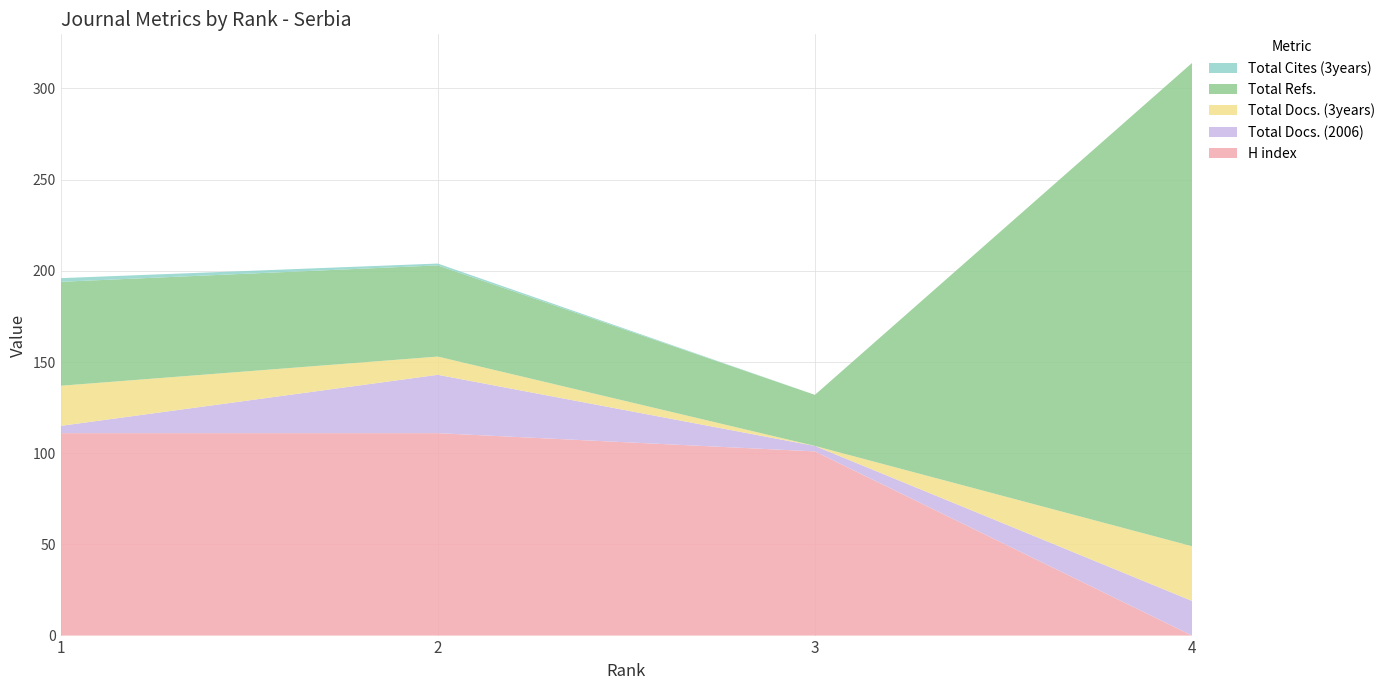

Reading right to left, what are all the values shown in this chart?

H index: 4=0	3=101	2=111	1=111
Total Docs. (2006): 4=19	3=3	2=32	1=4
Total Docs. (3years): 4=30	3=0	2=10	1=22
Total Refs.: 4=265	3=28	2=50	1=57
Total Cites (3years): 4=0	3=0	2=1	1=2